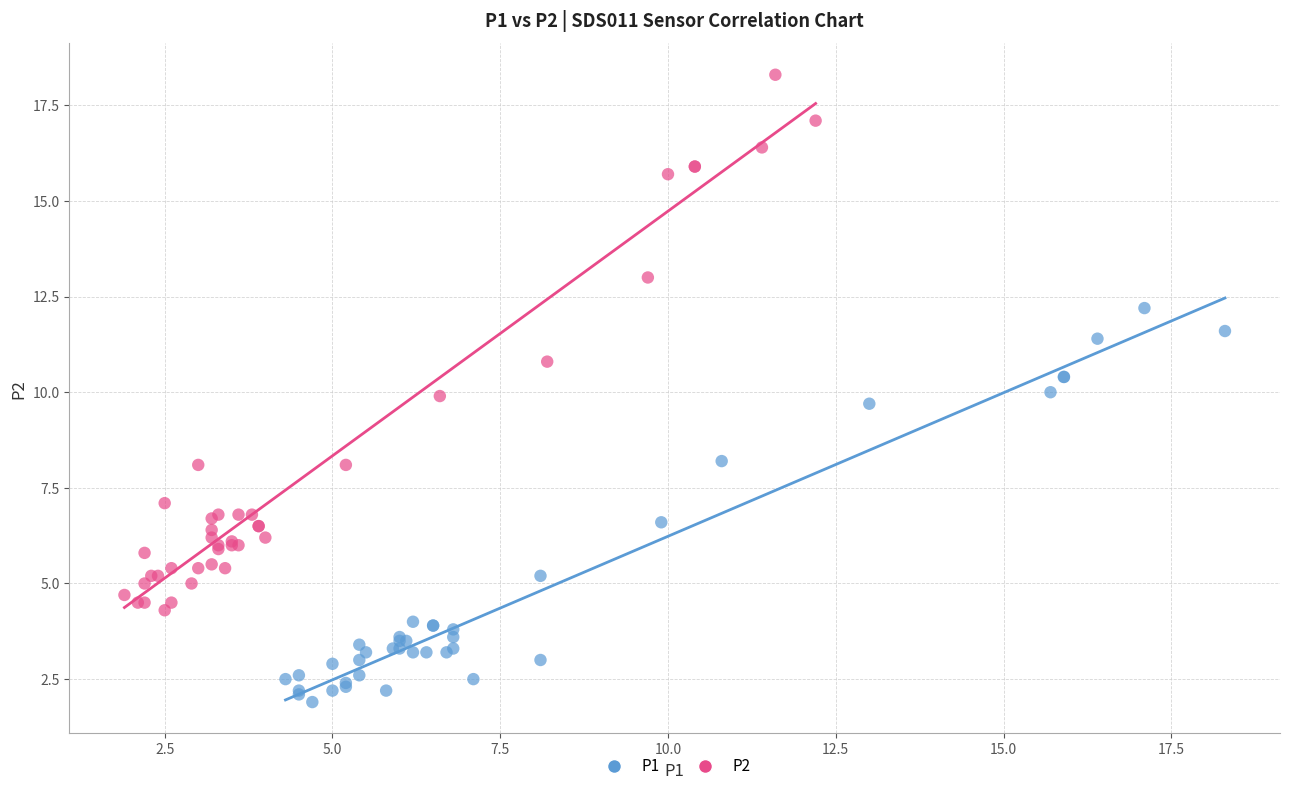

Which series contains the lowest Y value?

P1